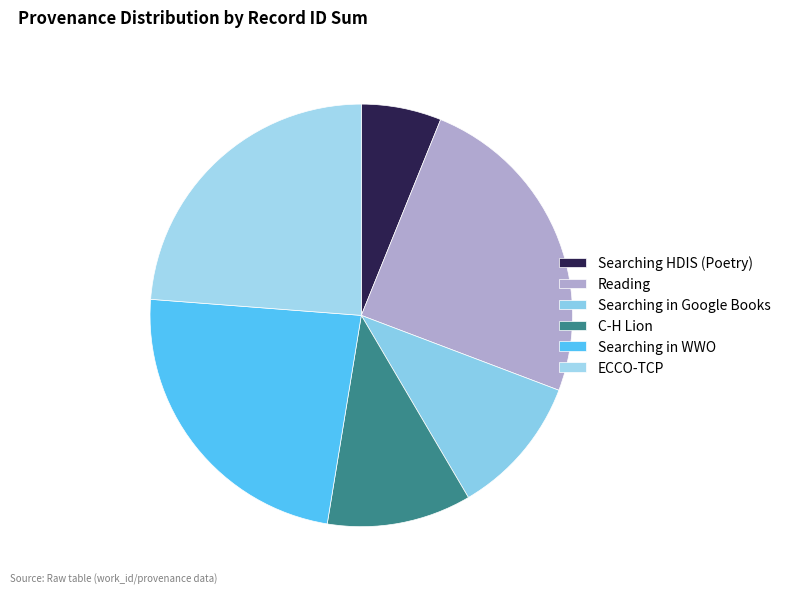

What is the largest slice in the pie chart?

Reading